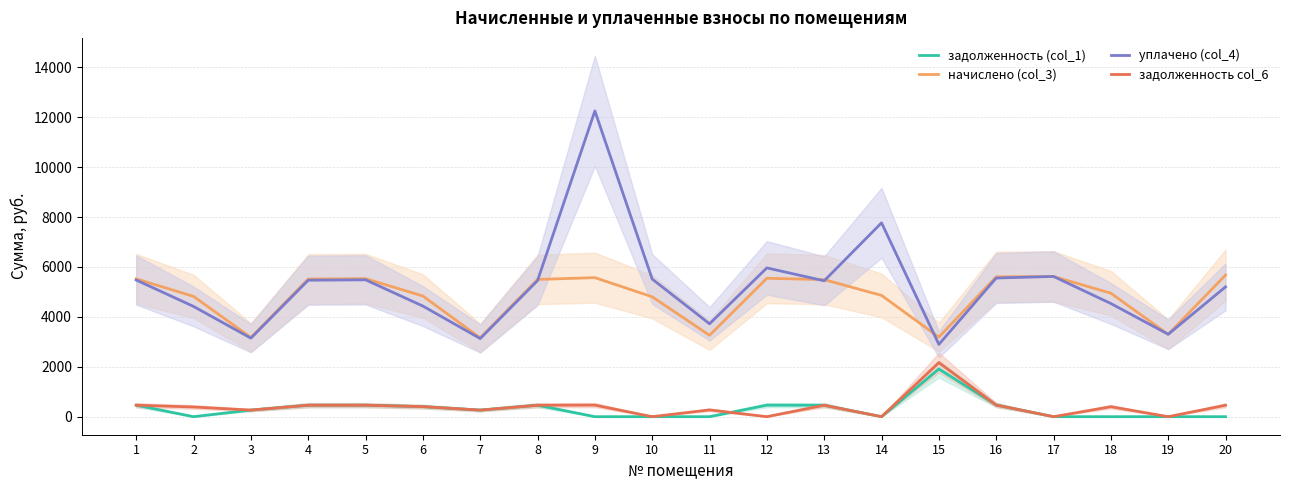

In начислено (col_3), how many points are lower than both neighbors (excluding endpoints)?

5